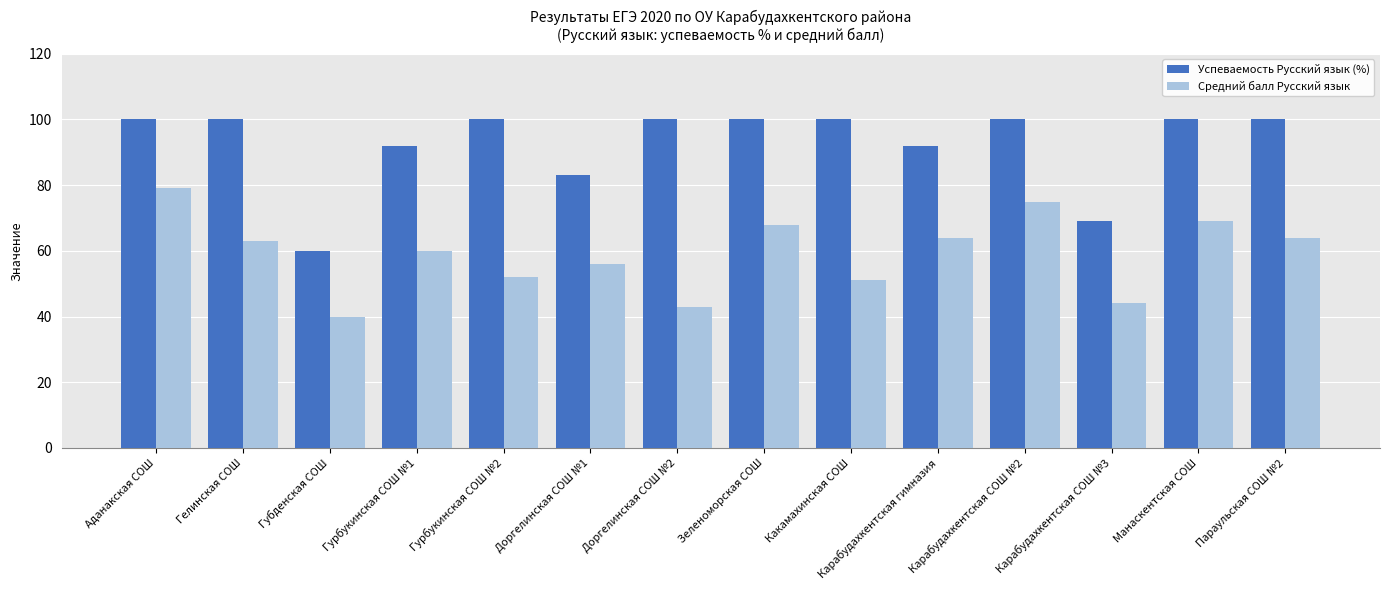

Is it true that Успеваемость Русский язык (%) equals 100 at Гурбукинская СОШ №2?

True